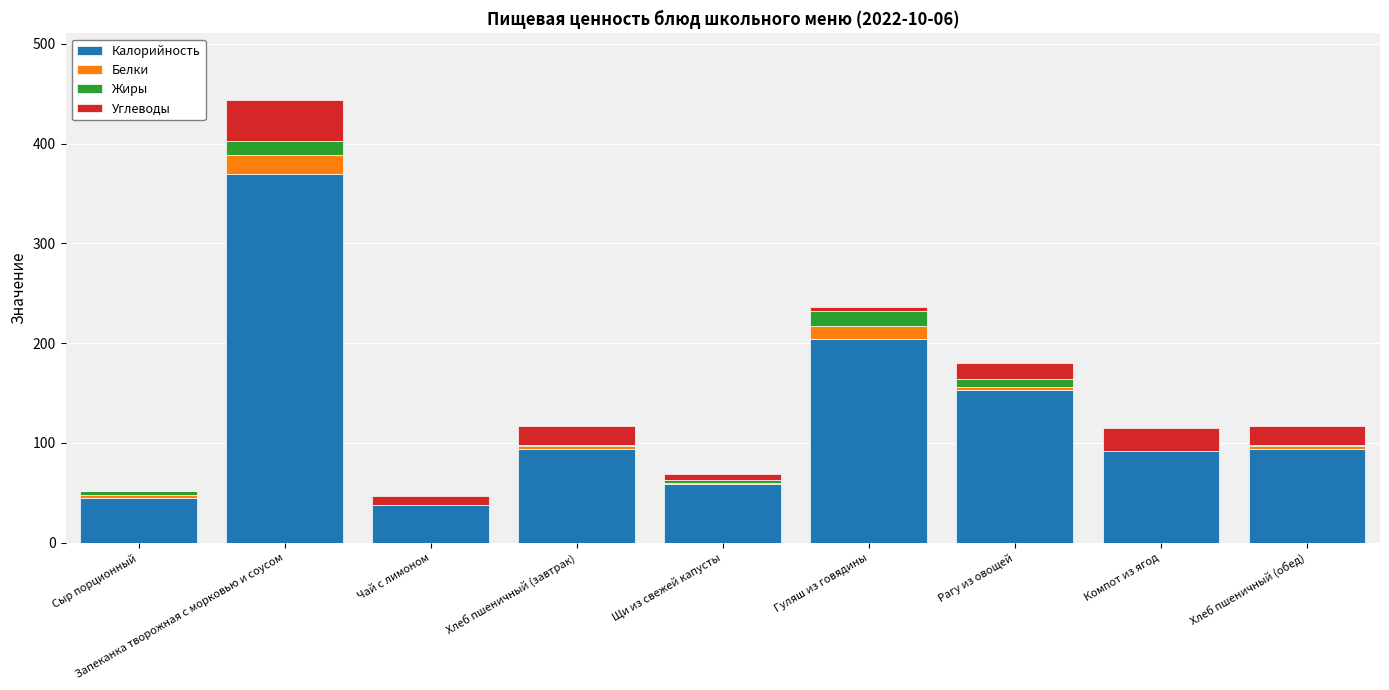

The Калорийность series shows 165.3 at Хлеб пшеничный (обед). True or false?

False